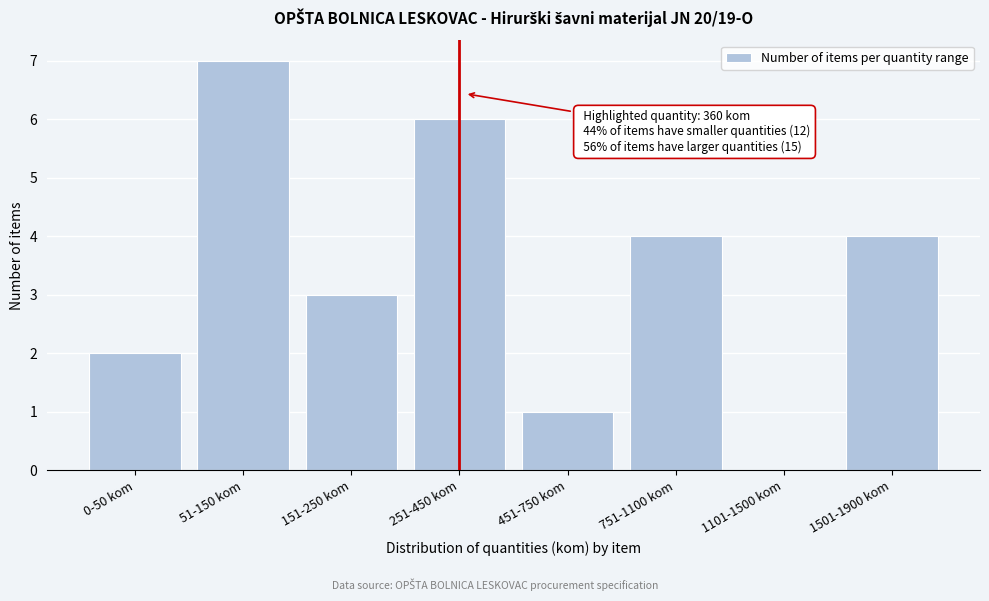

Reading left to right, transcribe all the data shown in this chart.

0-50 kom=2	51-150 kom=7	151-250 kom=3	251-450 kom=6	451-750 kom=1	751-1100 kom=4	1101-1500 kom=0	1501-1900 kom=4